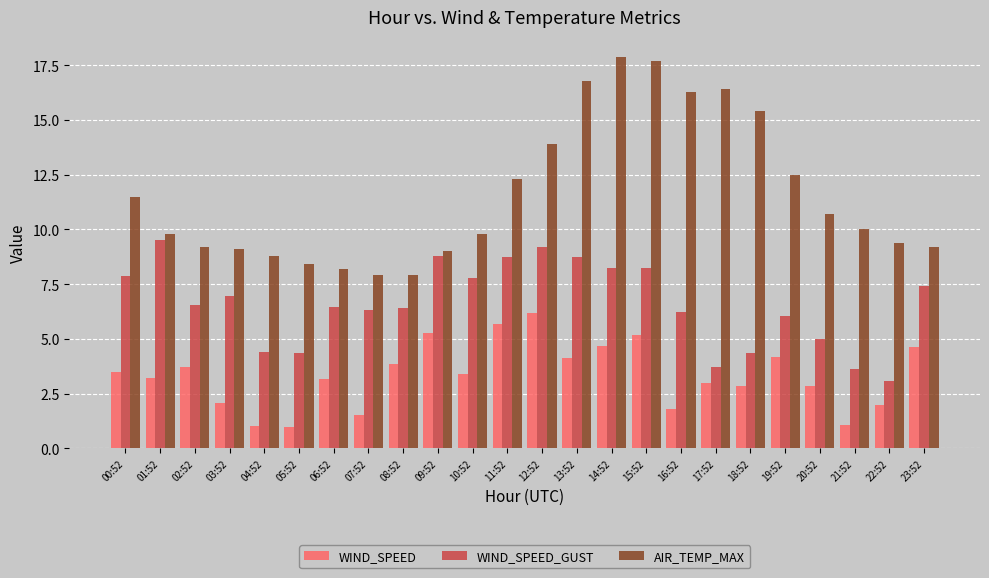

Which category has the lowest value in the WIND_SPEED_GUST series?

22:52